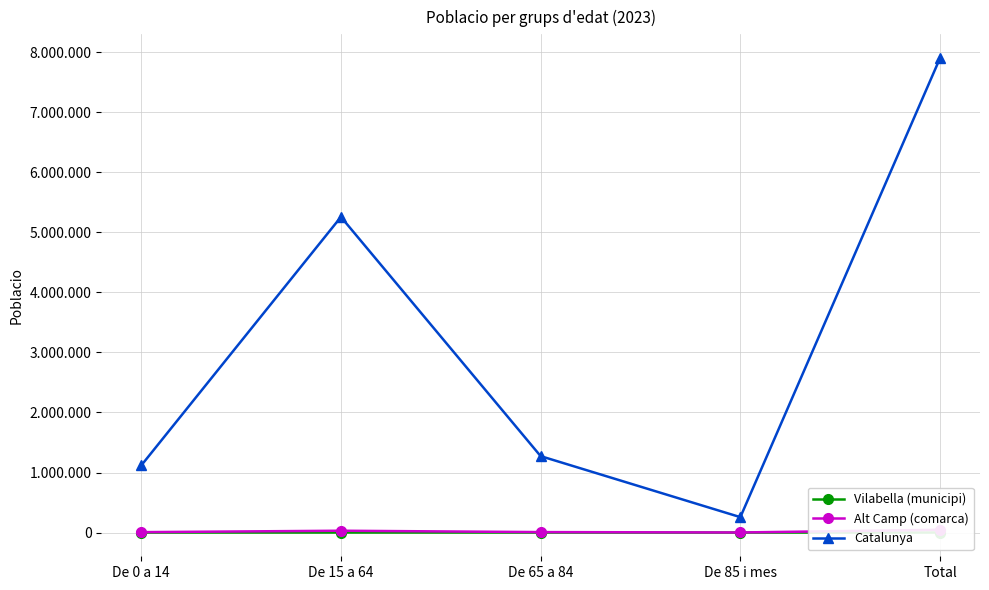

How many data points in Alt Camp (comarca) are less than 7612?

2